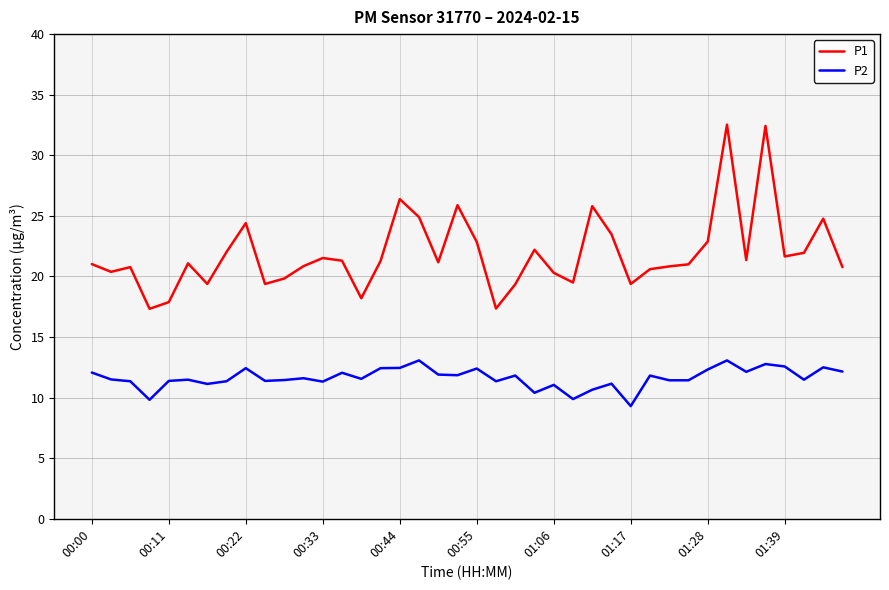

True or false: P1 and P2 cross at least once.

False